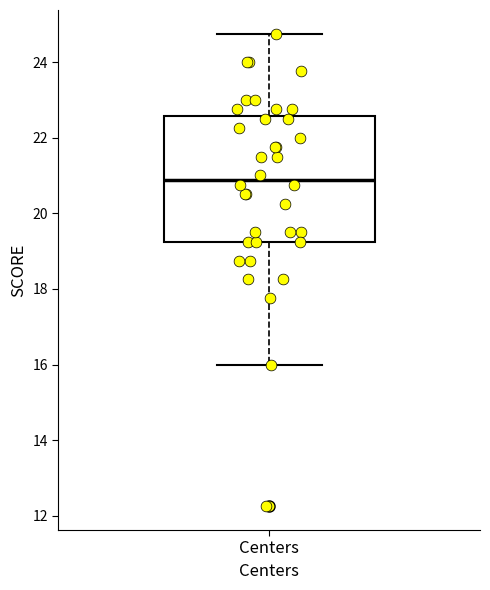

Read this box plot against the y-axis: the position of the median line, the range covered by the box, and the ends of both whiskers. The values are not printed on the chart, so give them approximately, as read against the axis.

median 20.8, box 19.2 to 22.6, whiskers 16.0 to 24.8